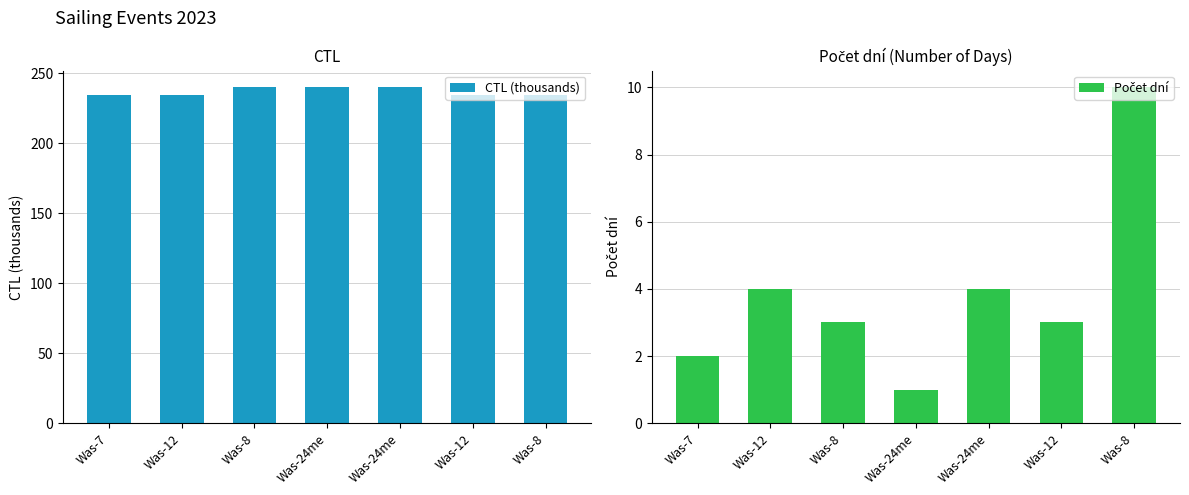

Does the chart contain any negative values?

No